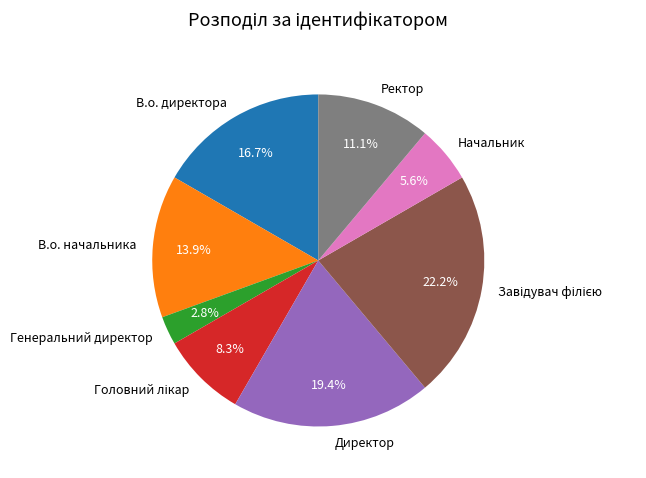

Is there any slice that represents more than half of the pie?

No